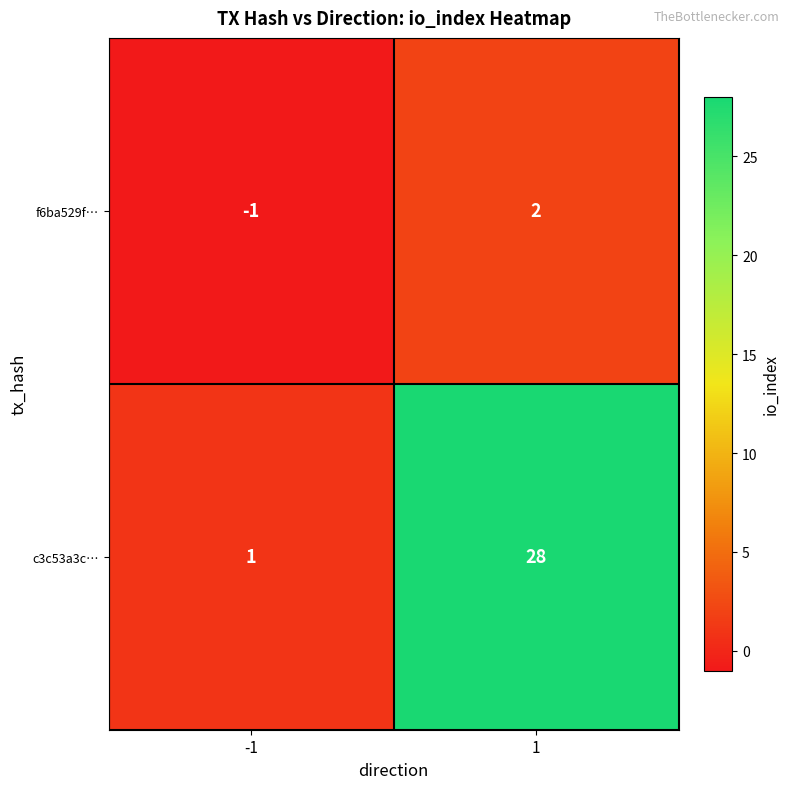

The f6ba529f… series shows 3 at 1. True or false?

False